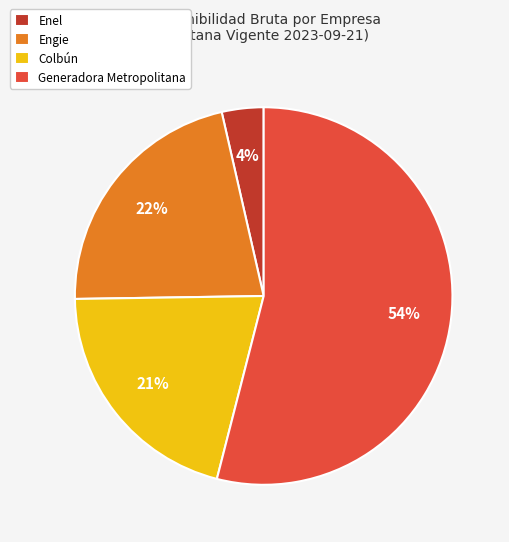

The Colbún slice represents 21% of the pie. True or false?

True